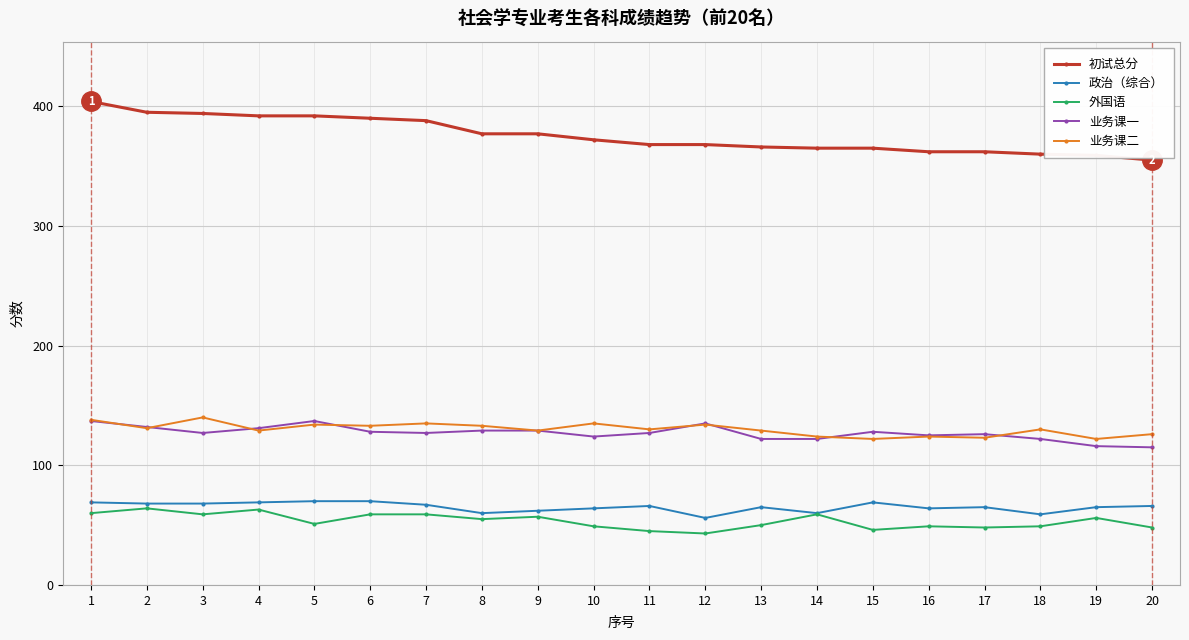

What is the value of the 业务课二 point at the 18th from the left?

130